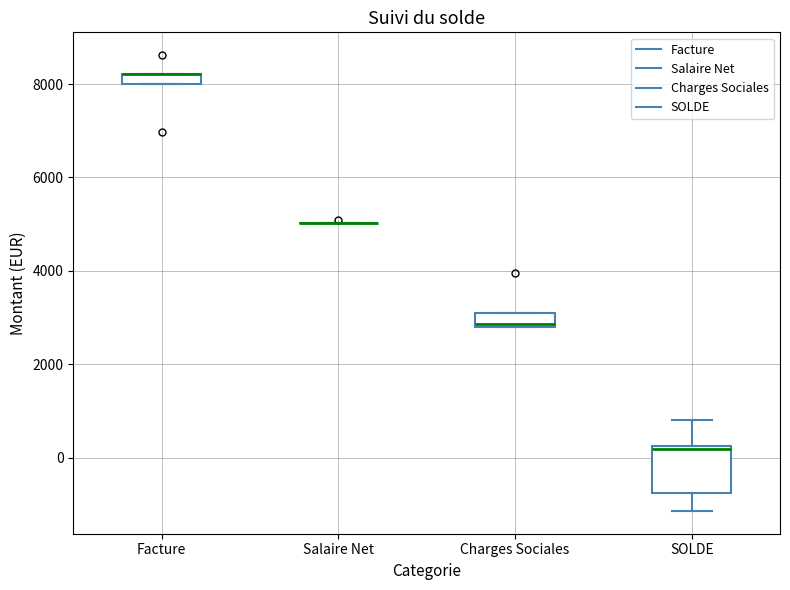

Where is the upper edge of the box for Facture on the y-axis? The values are not printed on the chart, so give them approximately, as read against the axis.

8200